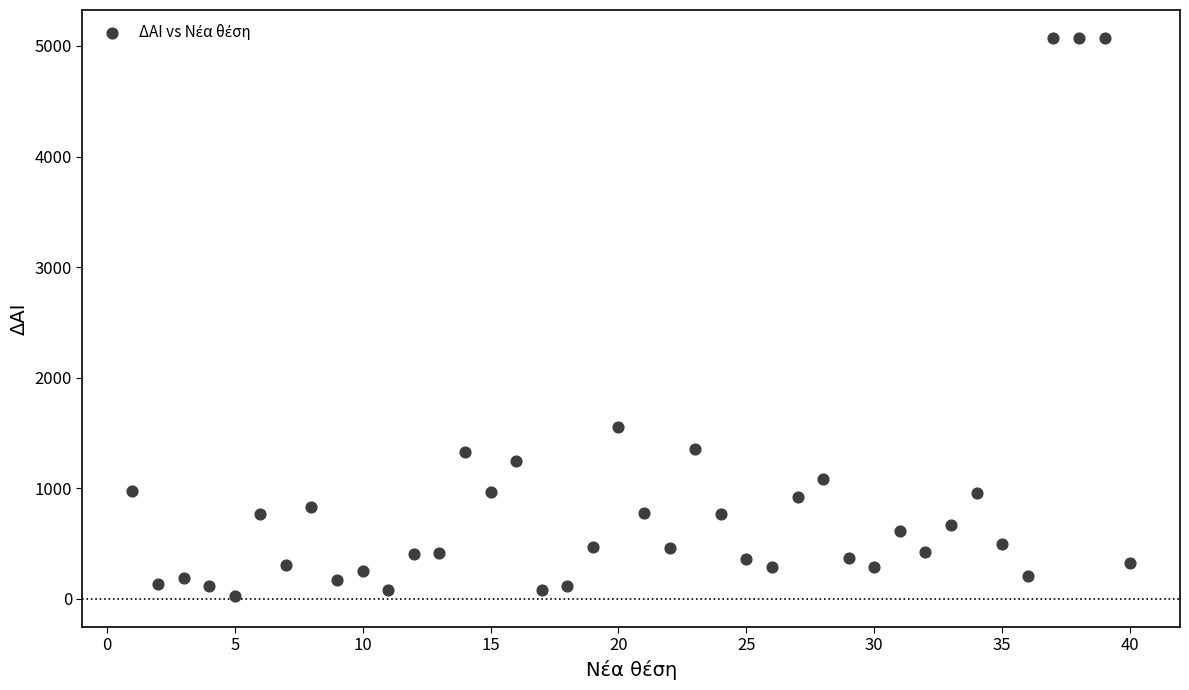

What Y value in the scatter plot is closest to 2549?

1554